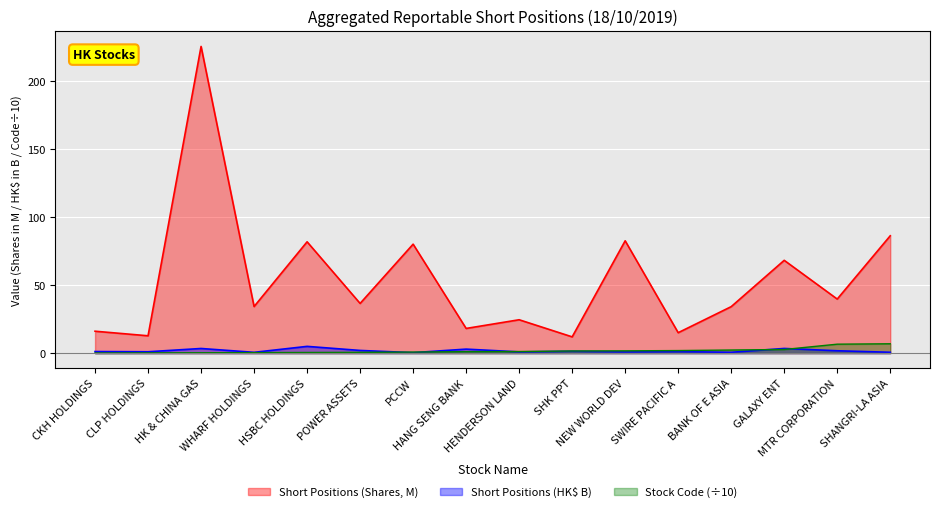

What is the value of the Short Positions (HK$ B) point at the 7th from the left?

0.4